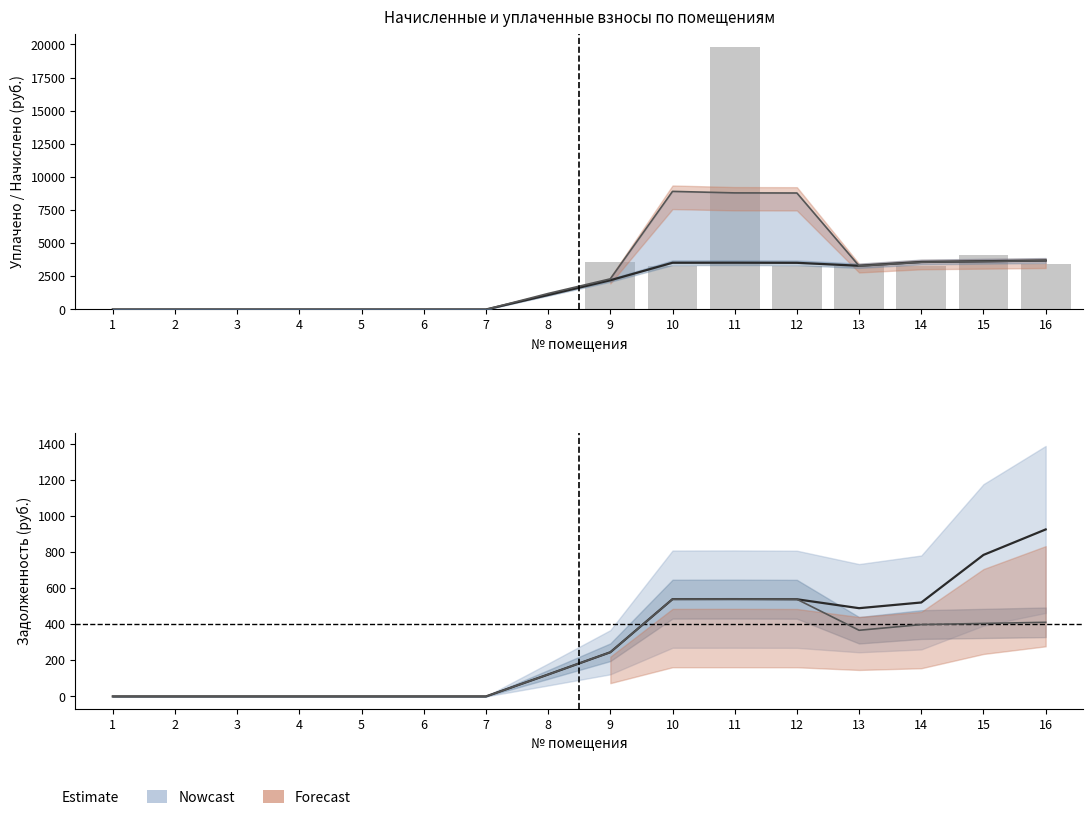

Which series changed the most between 10 and 16?

уплачено